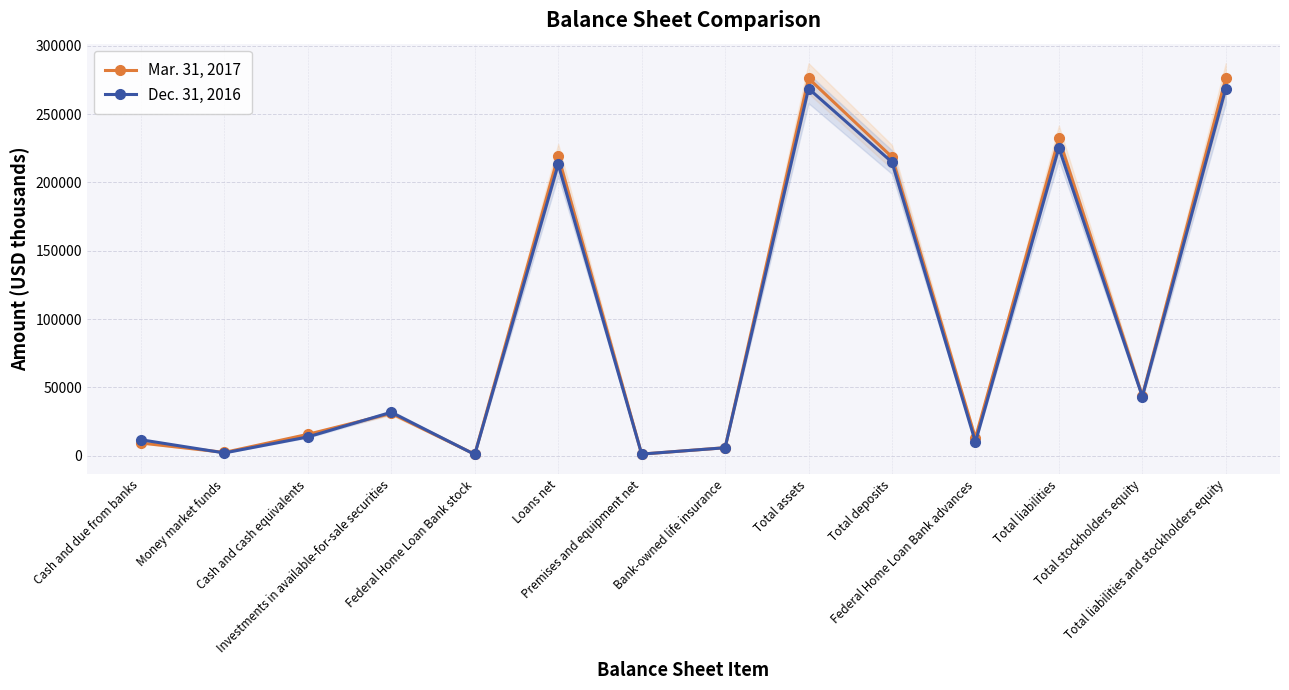

True or false: Dec. 31, 2016 has more than 2 points higher than both neighbors.

True